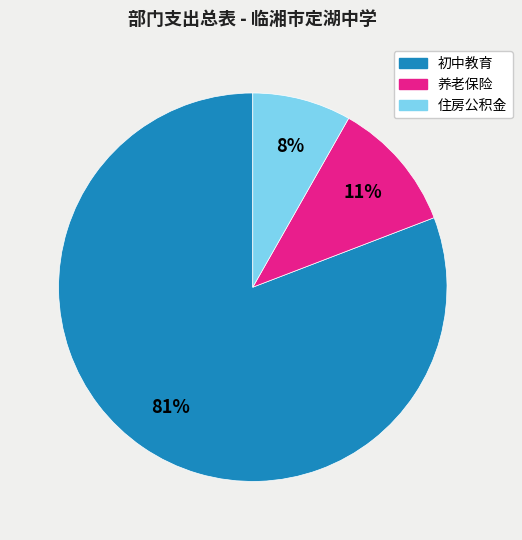

To the nearest percent, what is the difference between the largest and smallest slice percentages?

73%